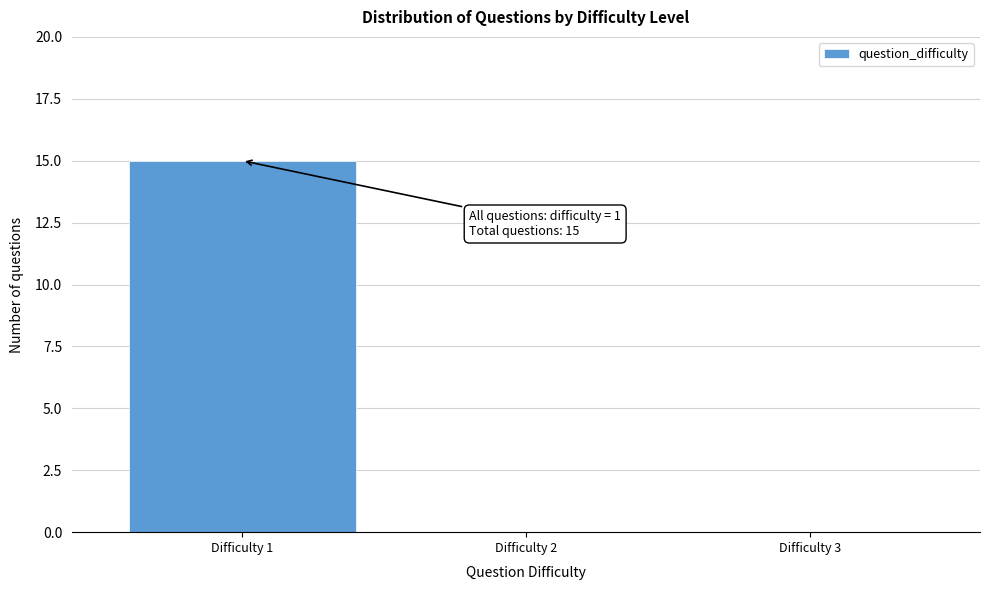

Reading left to right, what are all the values shown in this chart?

Difficulty 1=15	Difficulty 2=0	Difficulty 3=0